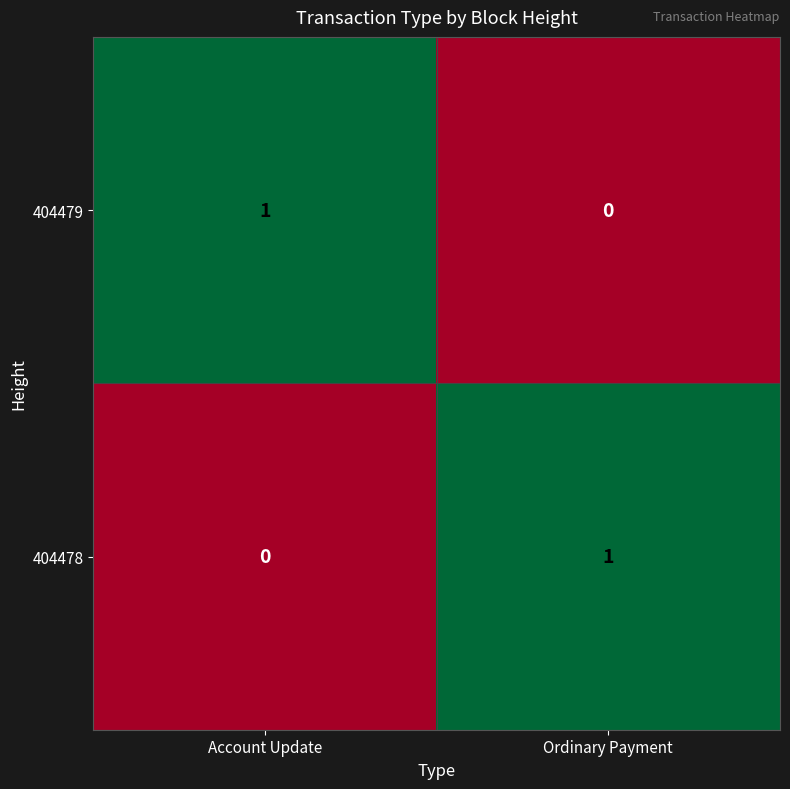

At which label is 404479 closest to 0?

Ordinary Payment